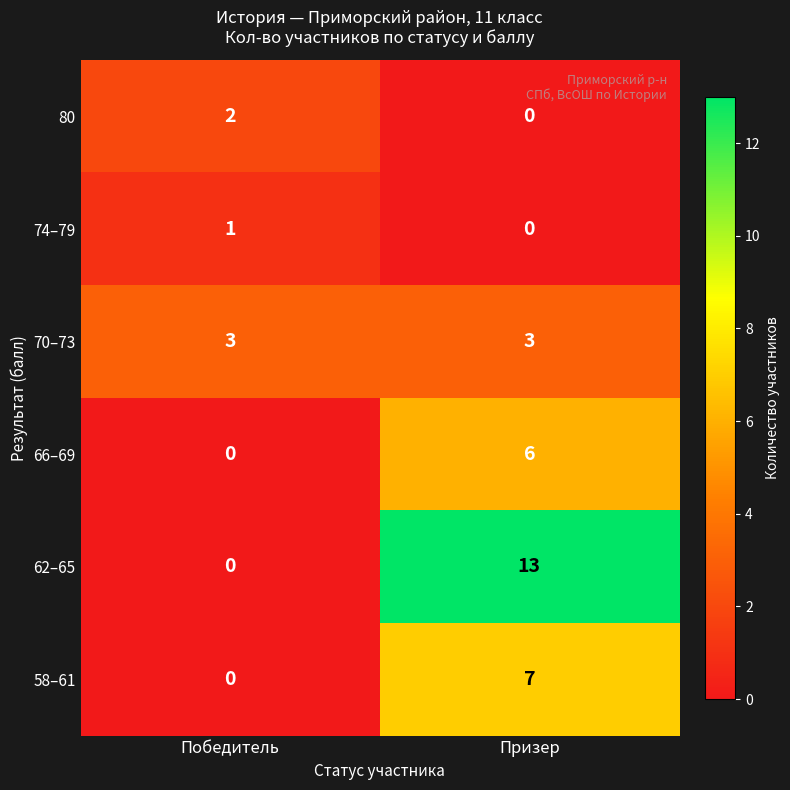

Reading left to right, what are all the values shown in this chart?

80: Победитель=2	Призер=0
74–79: Победитель=1	Призер=0
70–73: Победитель=3	Призер=3
66–69: Победитель=0	Призер=6
62–65: Победитель=0	Призер=13
58–61: Победитель=0	Призер=7